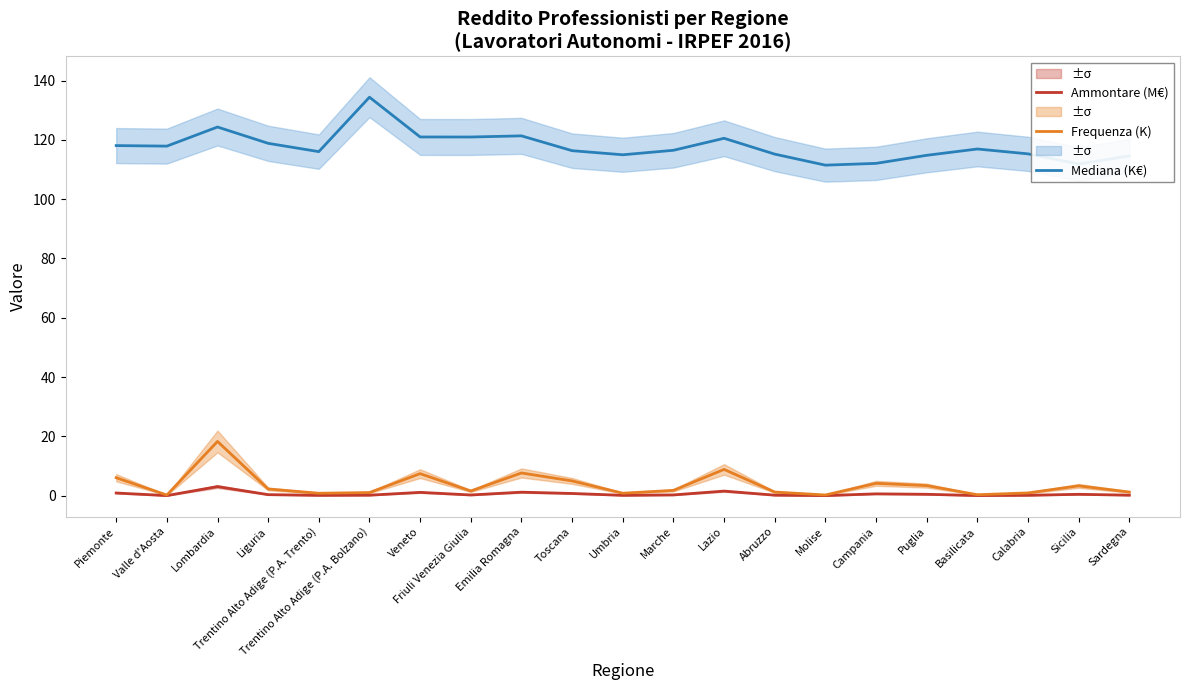

True or false: Mediana (K€) and Ammontare (M€) cross at least once.

False